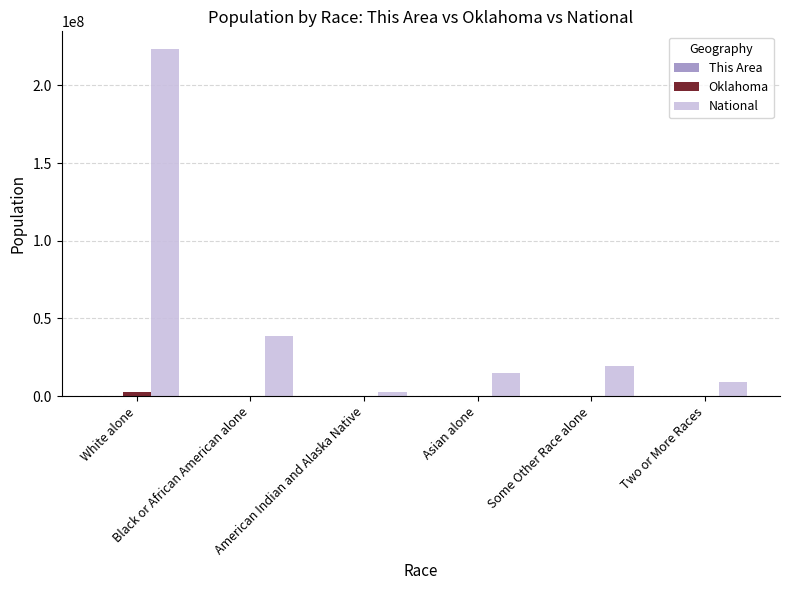

Which series has the largest total across all categories?

National